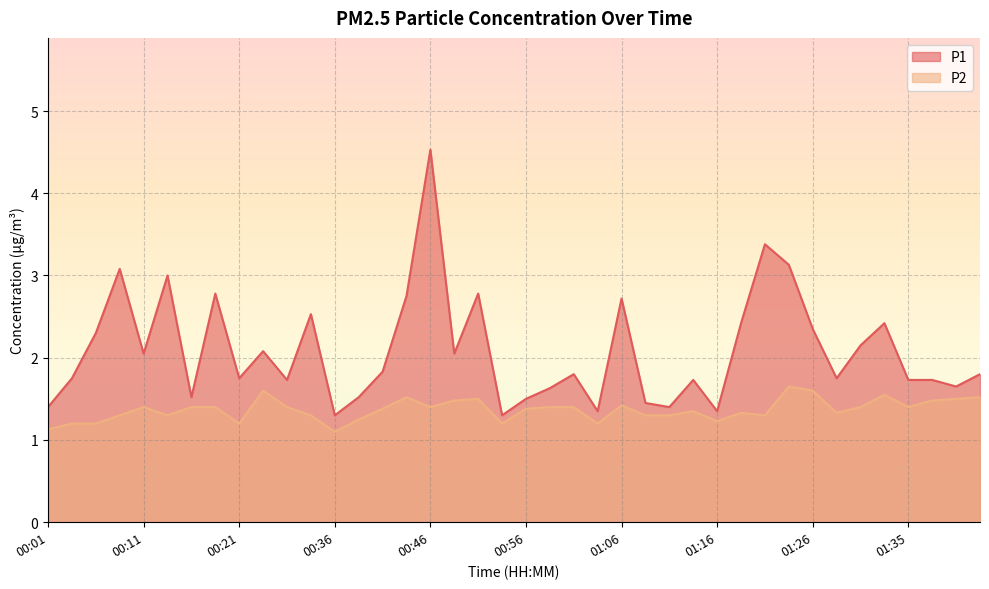

What is the sum of the P2 values at 00:34 and 00:01?

2.4